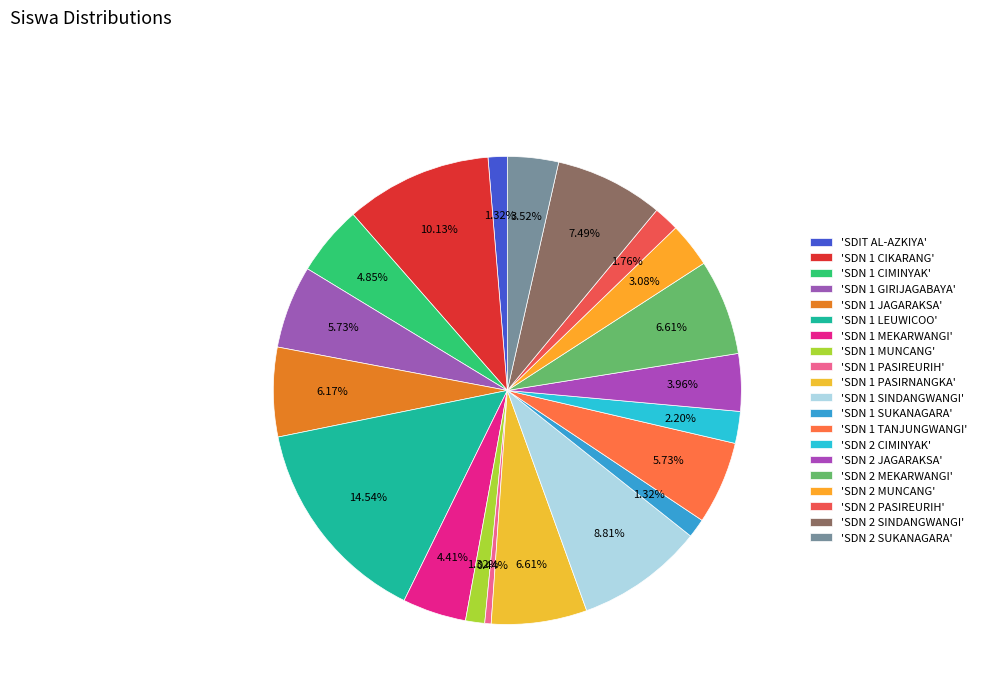

Does any single category account for the majority?

No